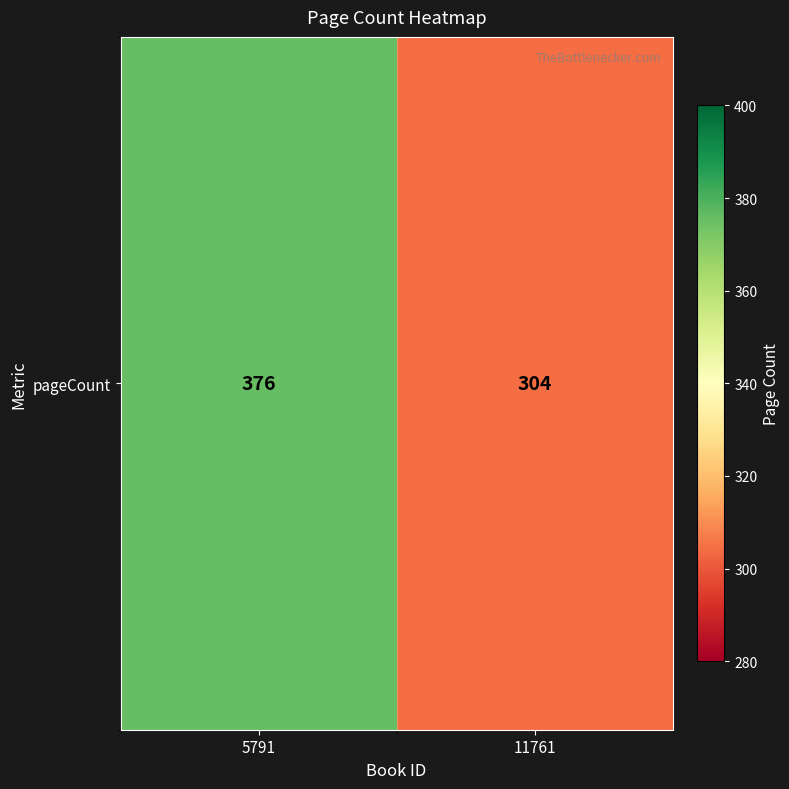

Which label corresponds to the smallest value in the chart?

11761